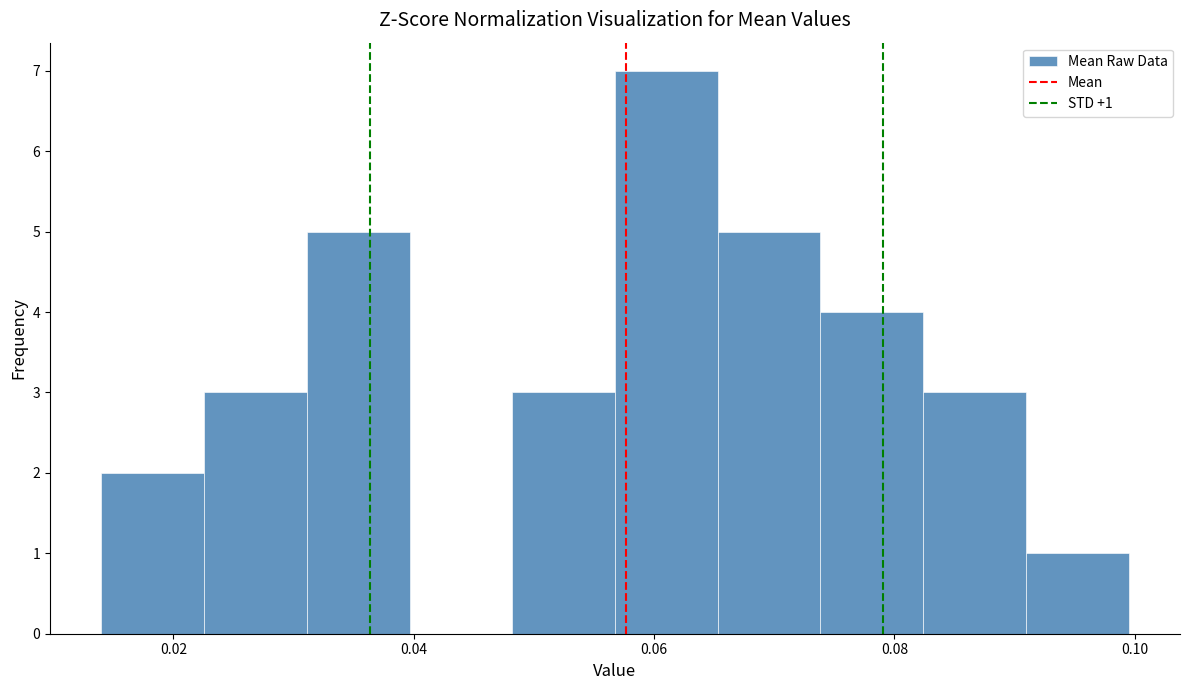

Over which range of the x-axis is the bar tallest?

0.056 to 0.066